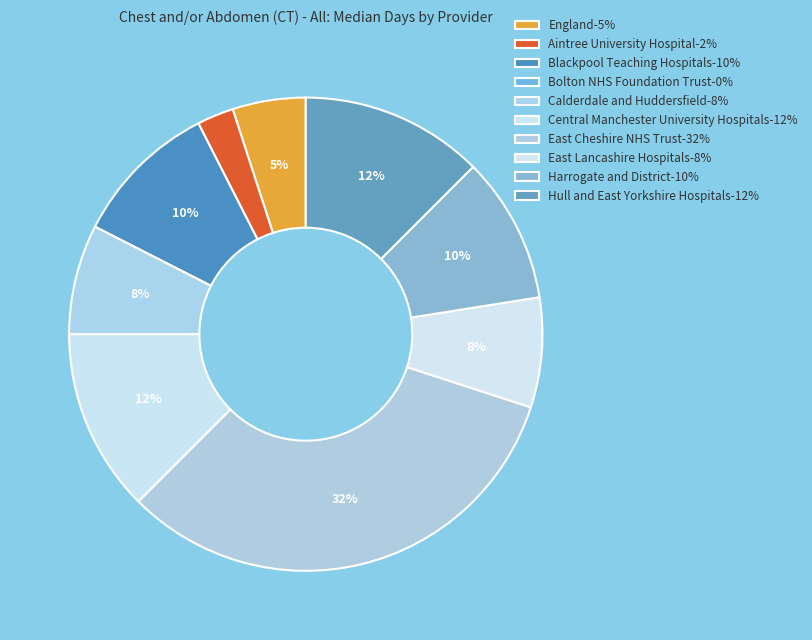

Does Central Manchester University Hospitals account for over 50% of the chart?

No